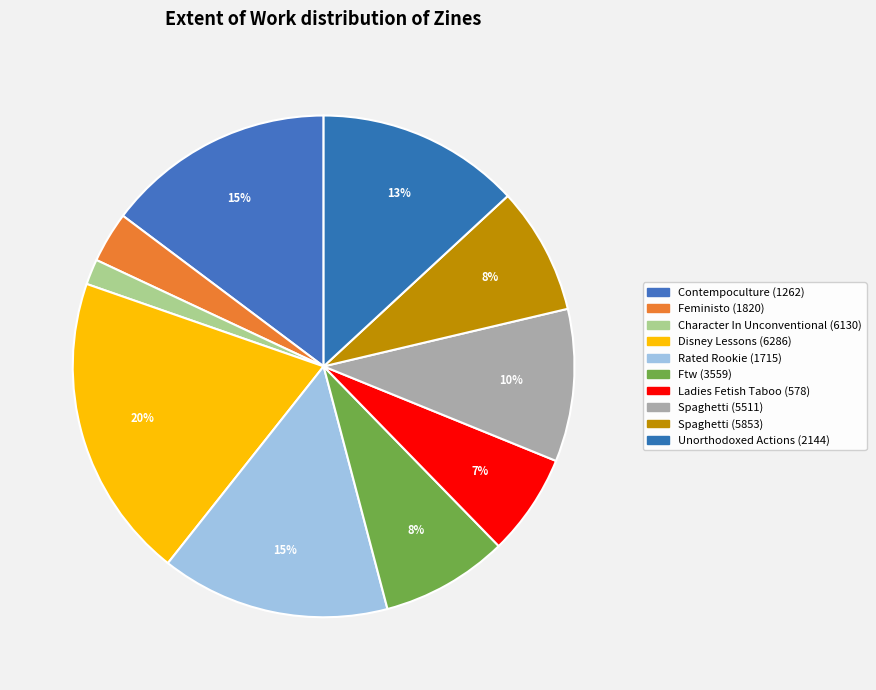

Does any single category account for the majority?

No